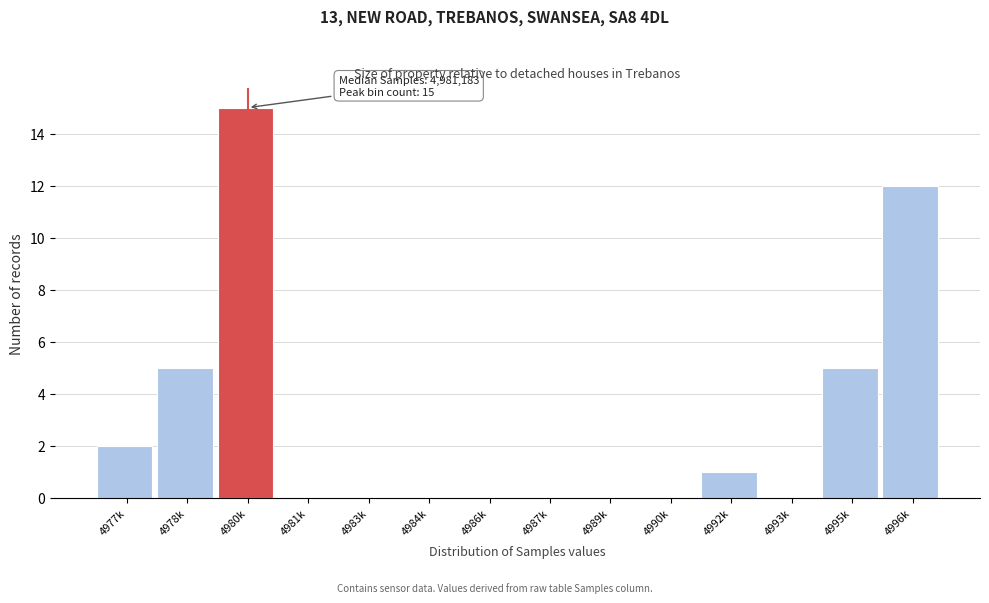

Reading left to right, what are all the values shown in this chart?

4977k=2	4978k=5	4980k=15	4981k=0	4983k=0	4984k=0	4986k=0	4987k=0	4989k=0	4990k=0	4992k=1	4993k=0	4995k=5	4996k=12